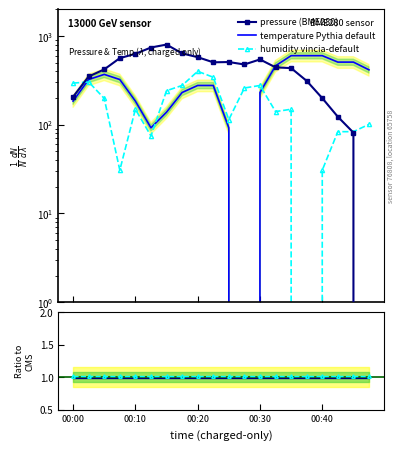

Where is pressure ratio nearest to the value 0?

00:00